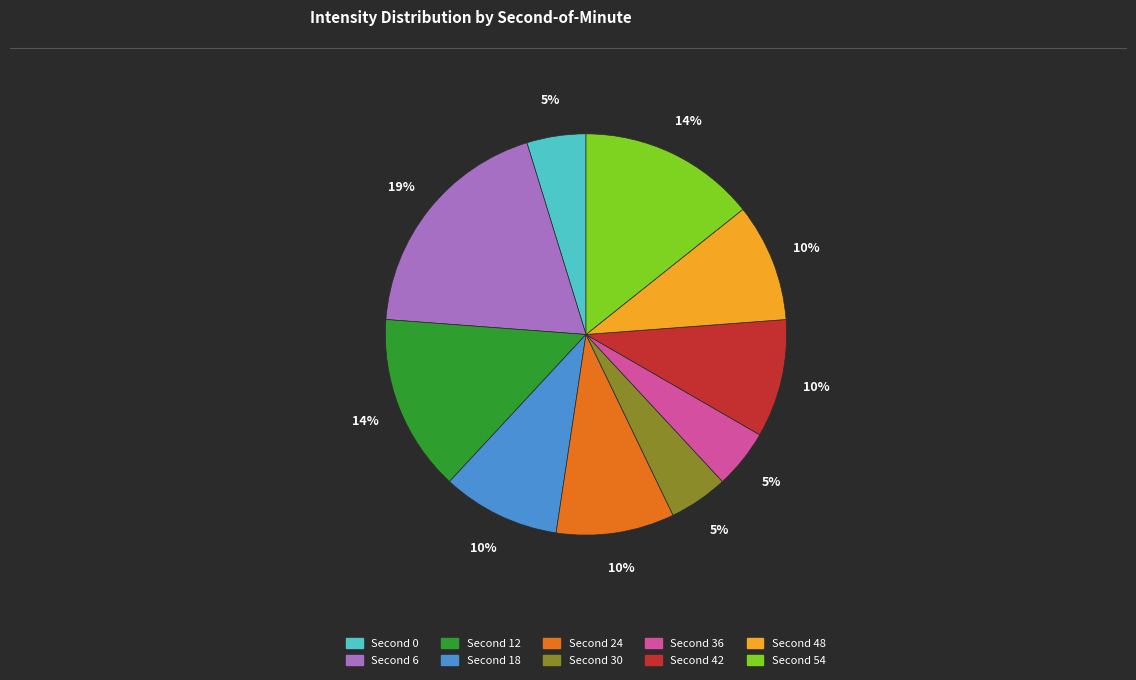

To the nearest percent, what is the average slice percentage?

10%